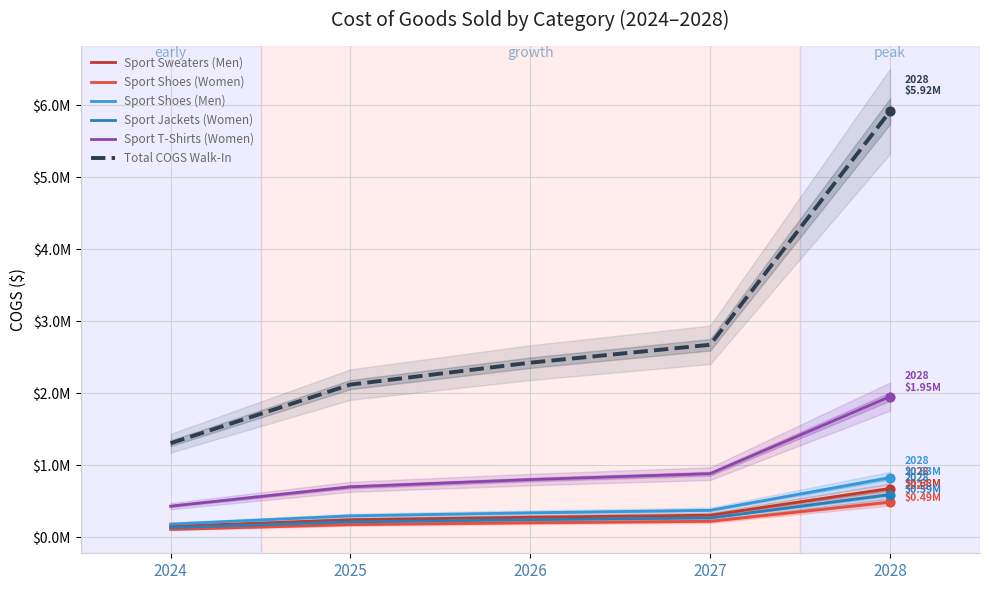

At which category is the sum across all series the highest?

2028